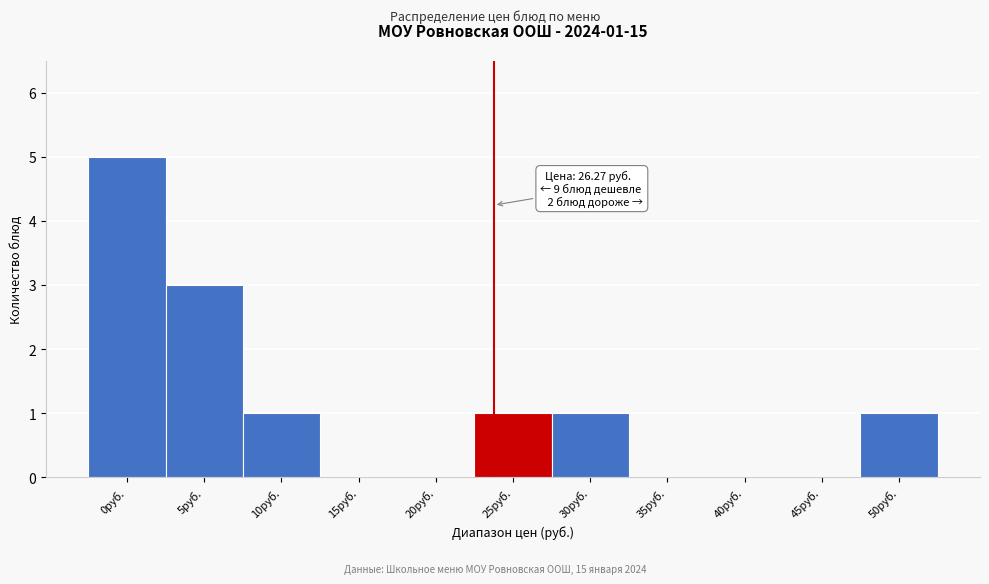

Reading right to left, extract all data points from this chart.

50руб.=1	45руб.=0	40руб.=0	35руб.=0	30руб.=1	25руб.=1	20руб.=0	15руб.=0	10руб.=1	5руб.=3	0руб.=5